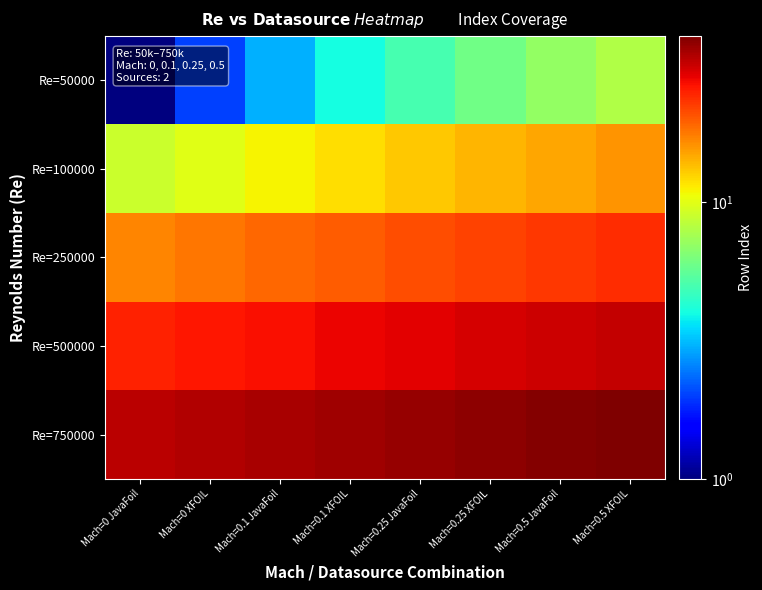

Which series has the largest total across all categories?

Re=750000